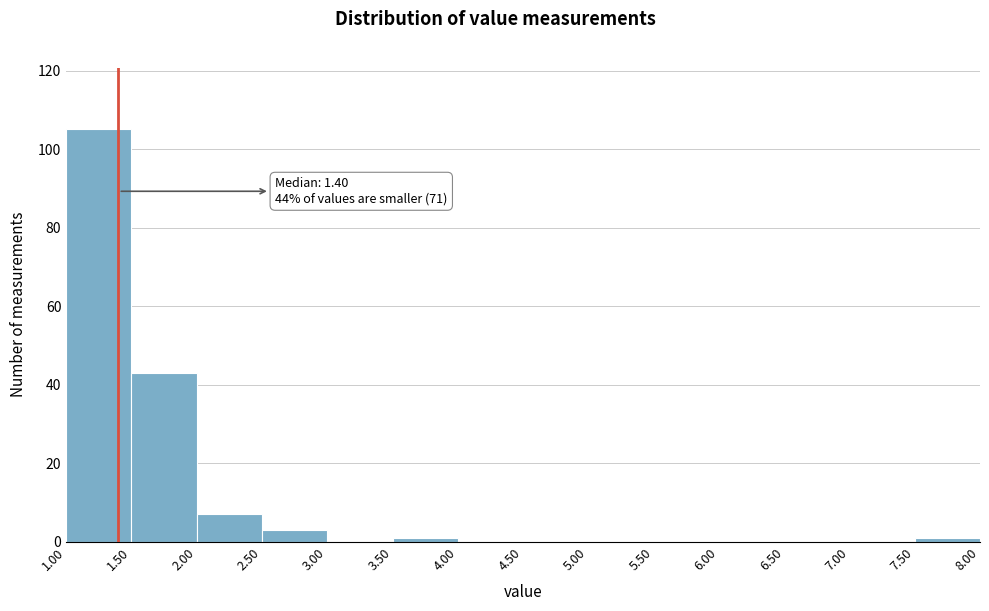

Over which range of the x-axis is the bar tallest?

1.00 to 1.50